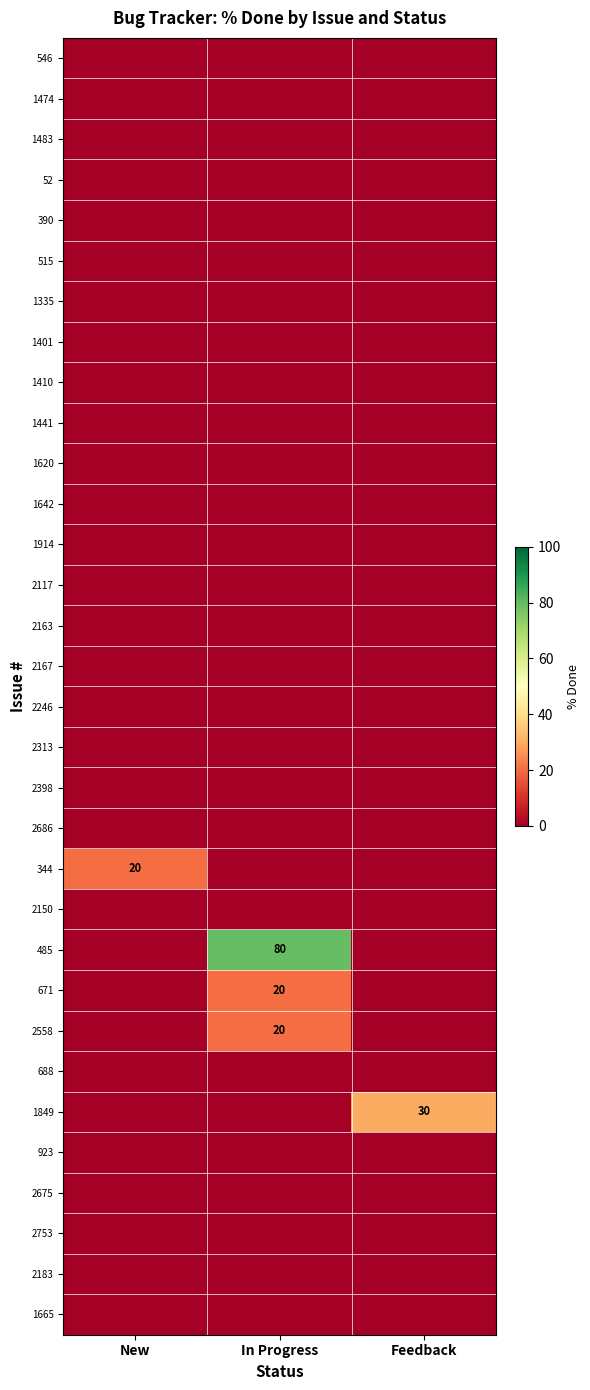

Is the value of 485 at Feedback greater than the value of 344 at New?

No